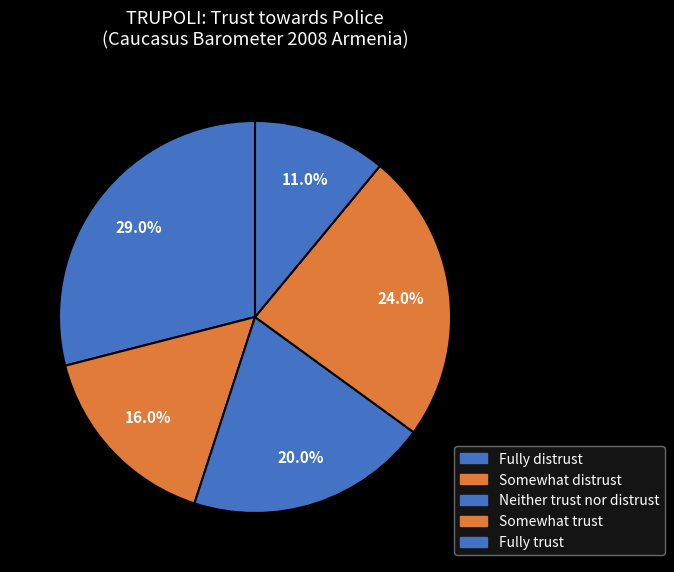

How many slices are in this pie chart?

5